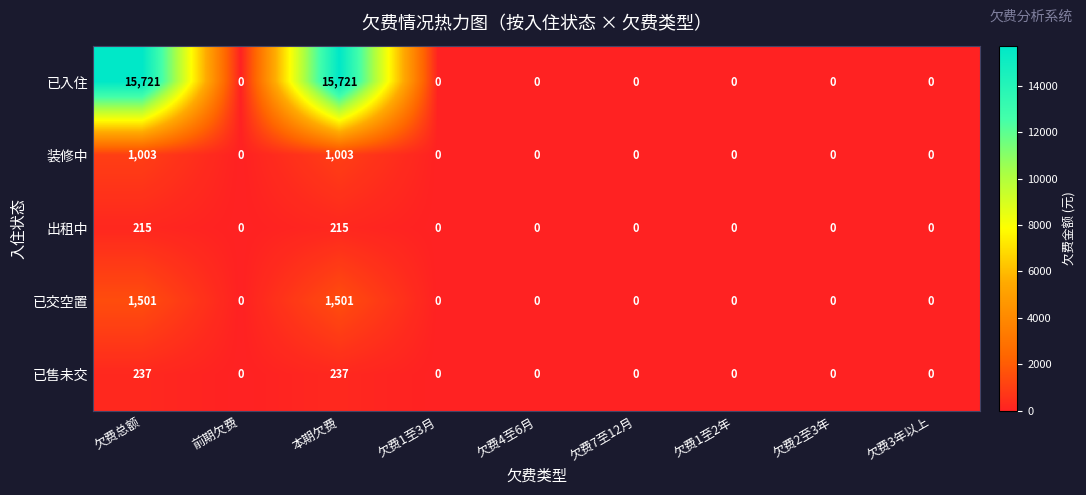

How many data points does each series have?

9